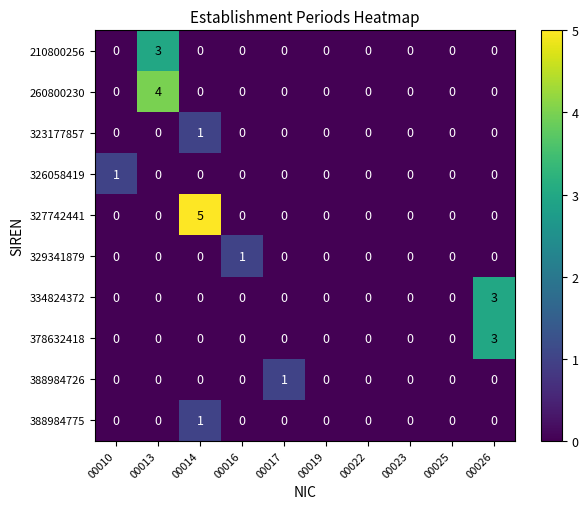

How many series are shown in this chart?

10